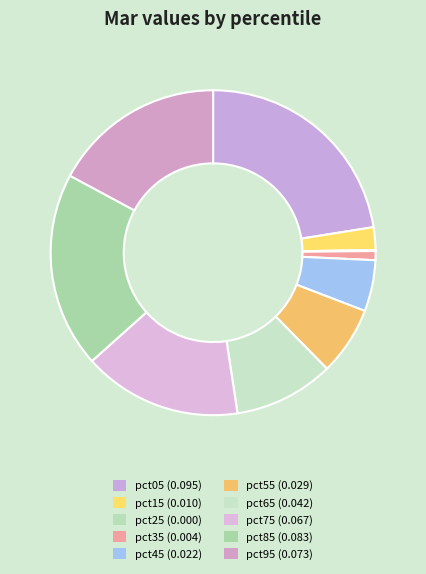

Is it true that pct95 is 17% of the pie?

True